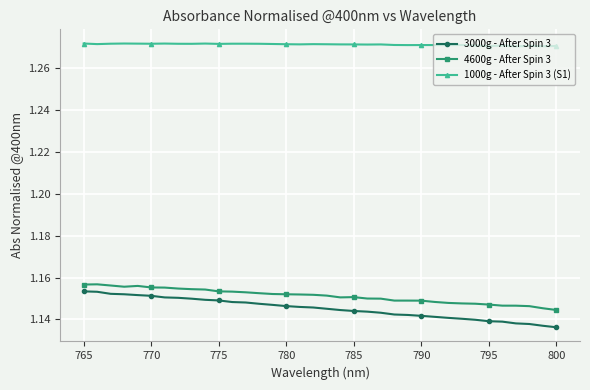

Which series has the largest range (max minus min)?

3000g - After Spin 3